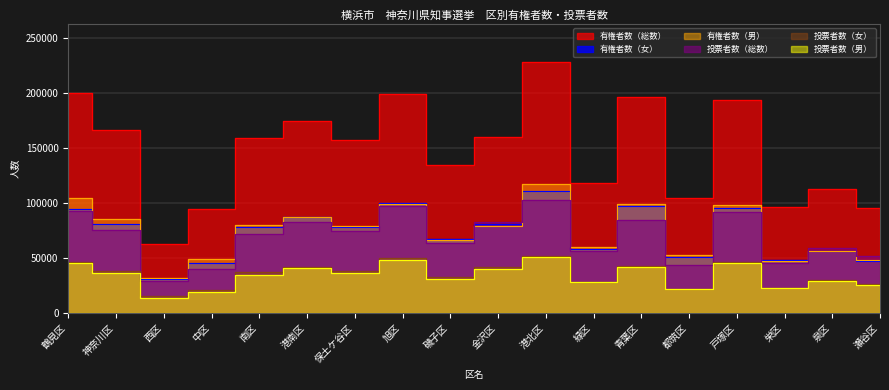

Between 港南区 and 鶴見区, which is larger?

鶴見区